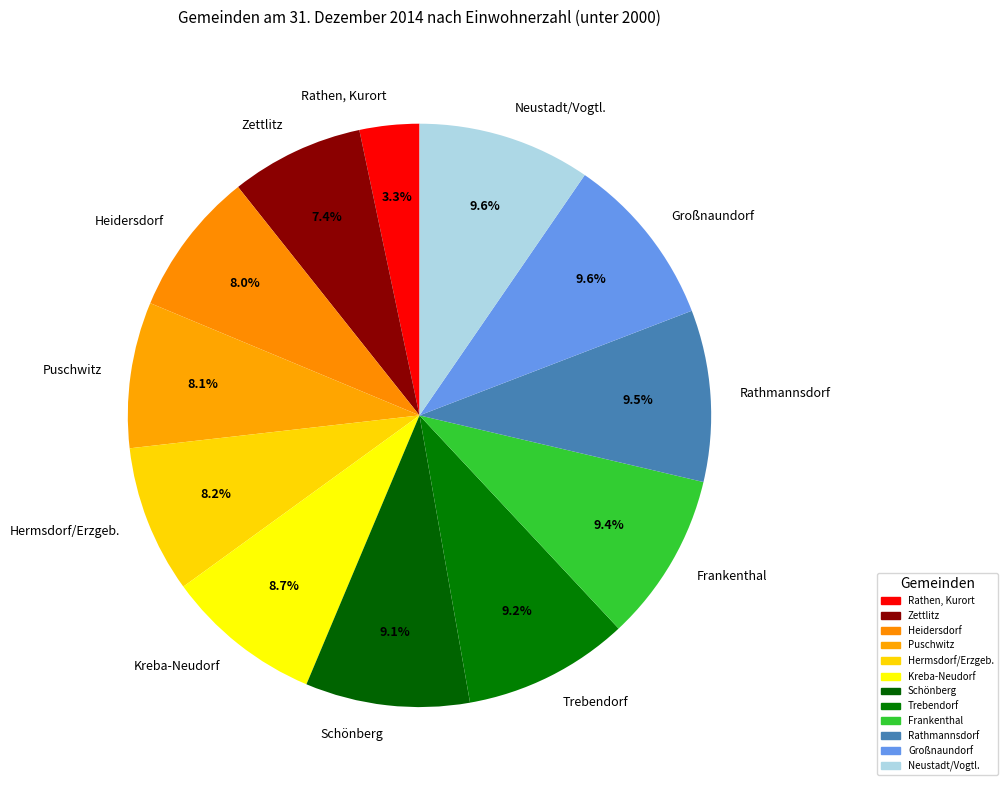

To the nearest percent, what is the average slice percentage?

8%